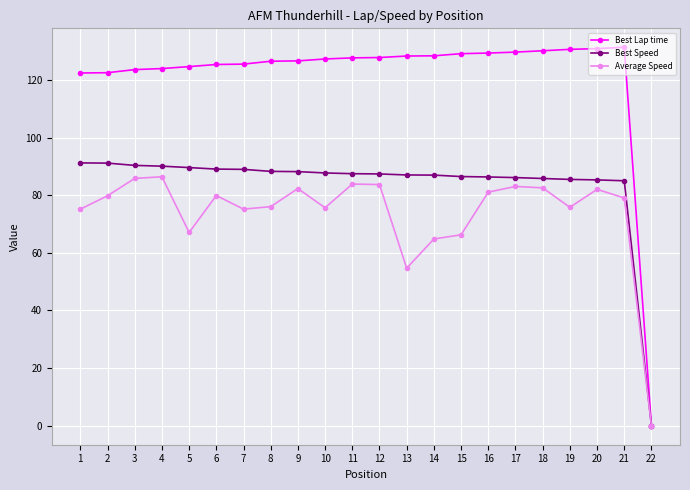

True or false: Average Speed has a value of 99.9 at 15.

False